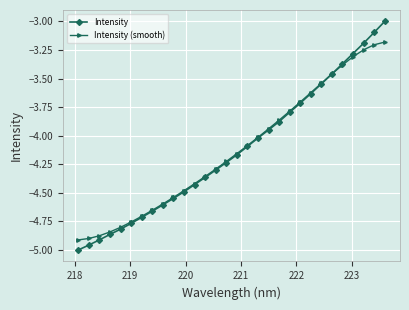

What is the difference between the second highest and second lowest values in the Intensity (smooth) series?

1.7